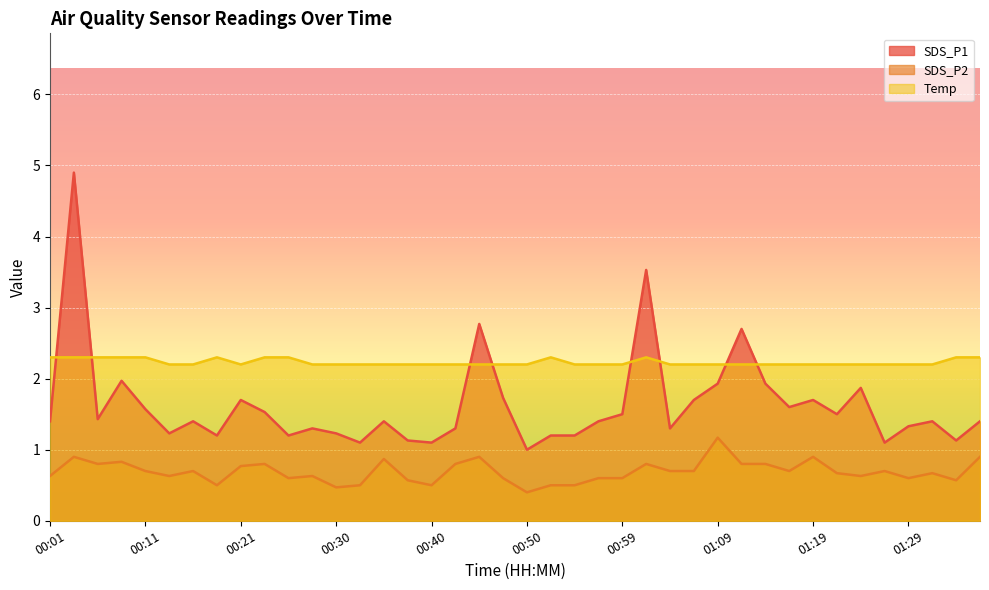

True or false: SDS_P2 and Temp cross at least once.

False